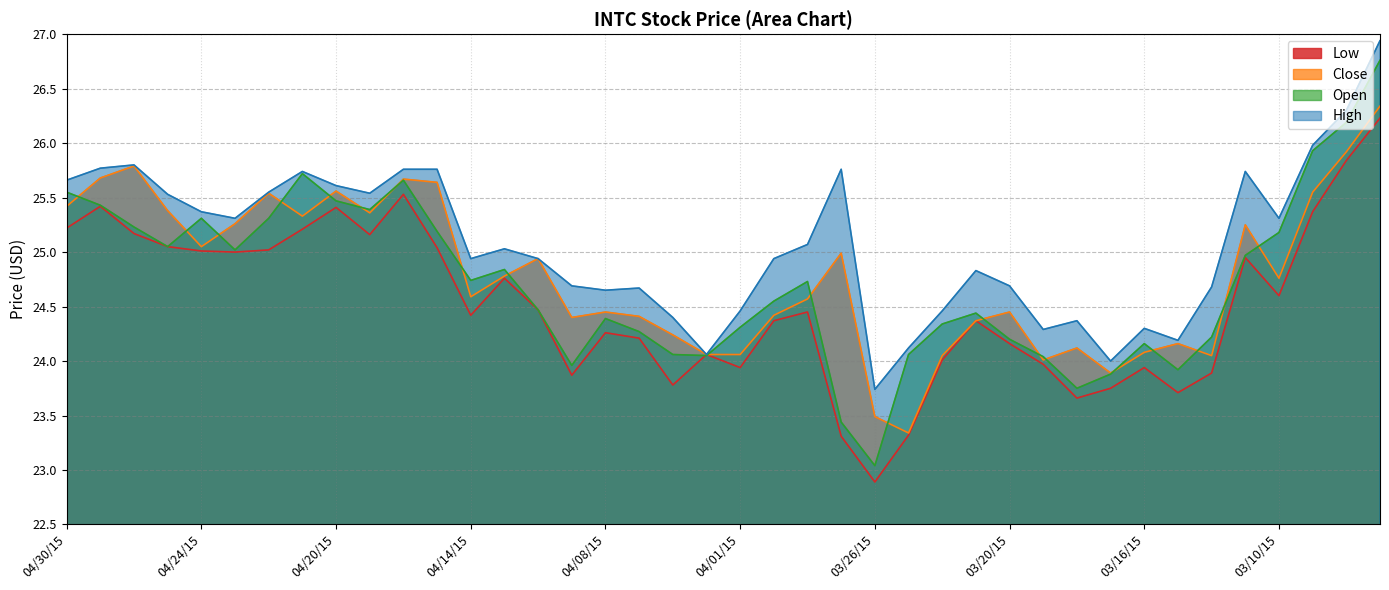

What is the sum of the Low values at 04/27/15 and 04/30/15?

50.3